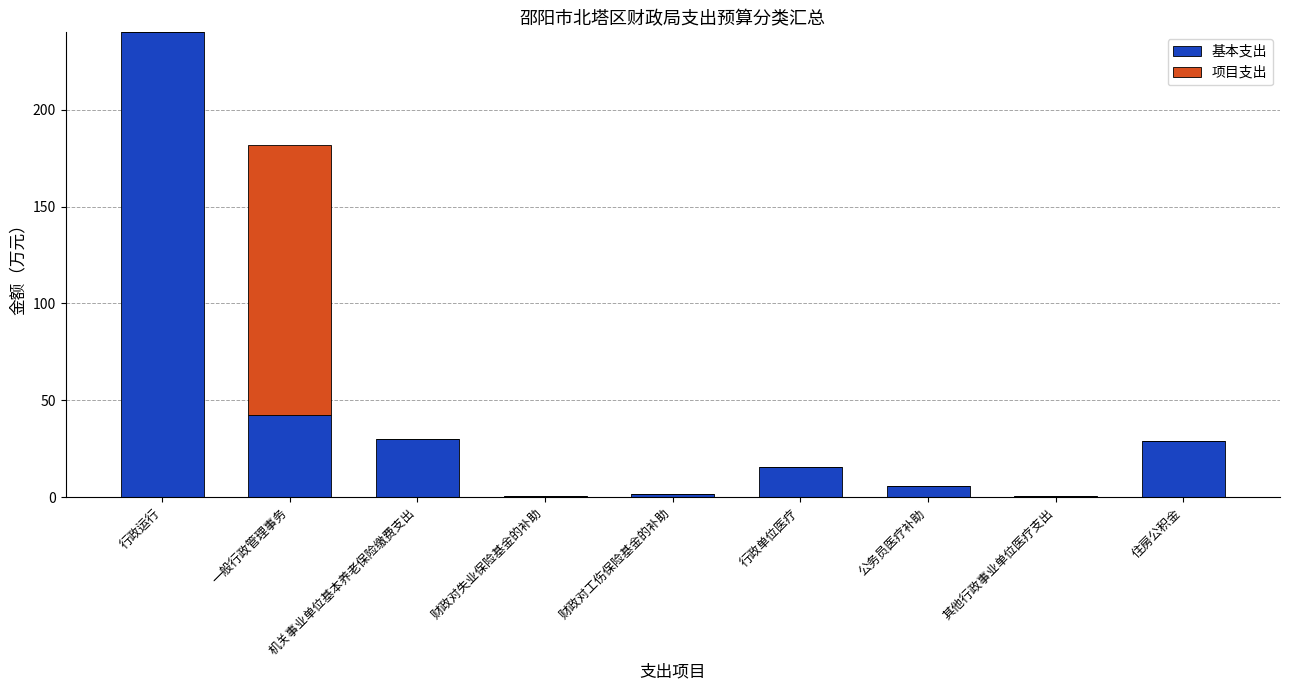

Where is 基本支出 nearest to the value 120?

一般行政管理事务